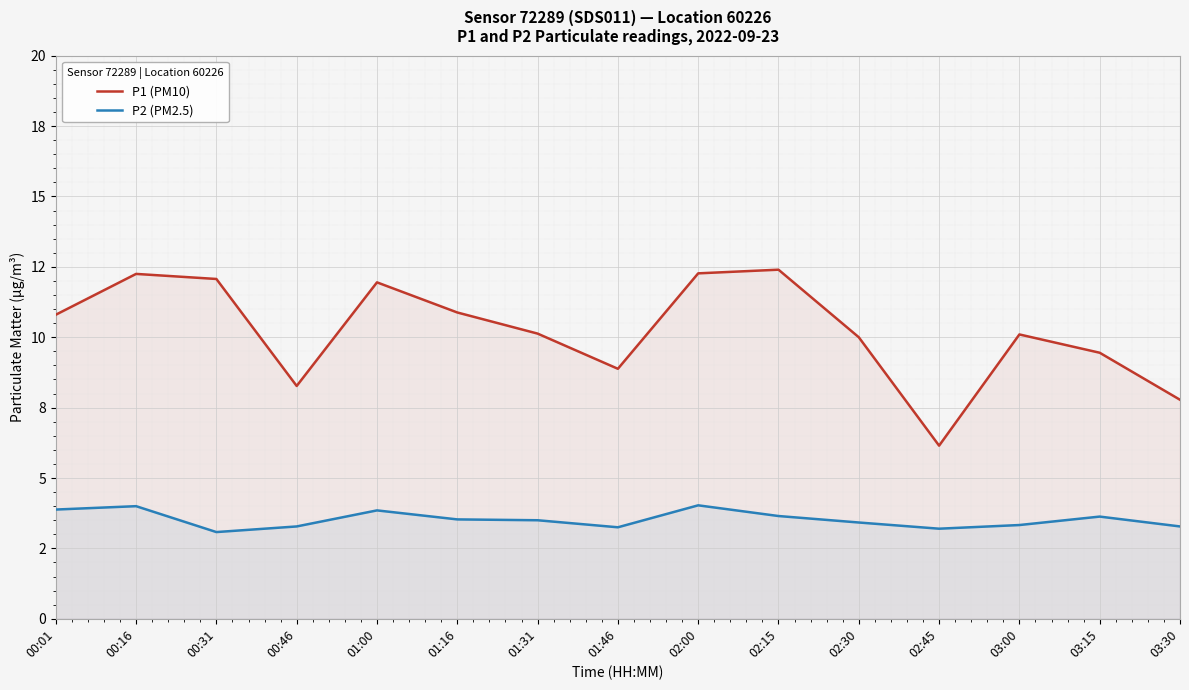

True or false: P2 (PM2.5) and P1 (PM10) intersect in this chart.

False